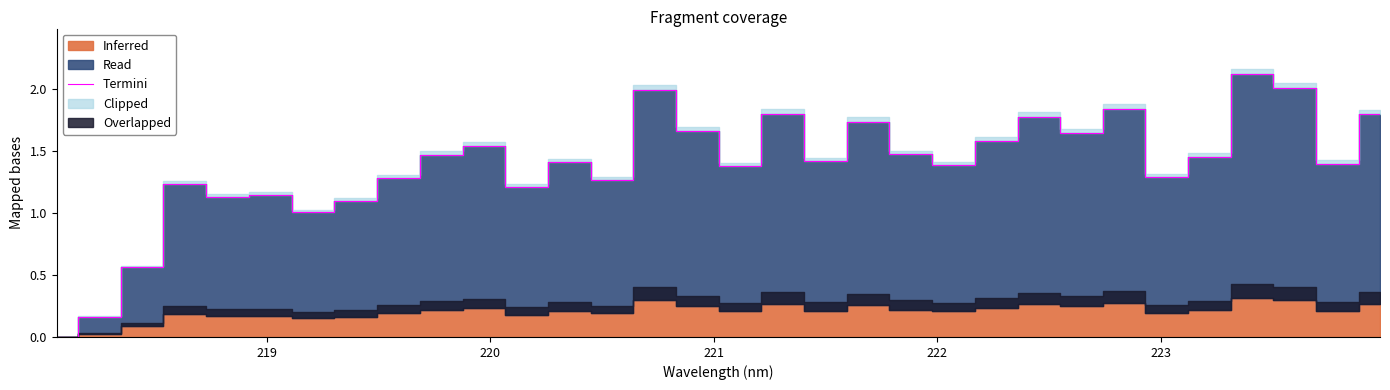

What is the greatest value displayed?

2.1